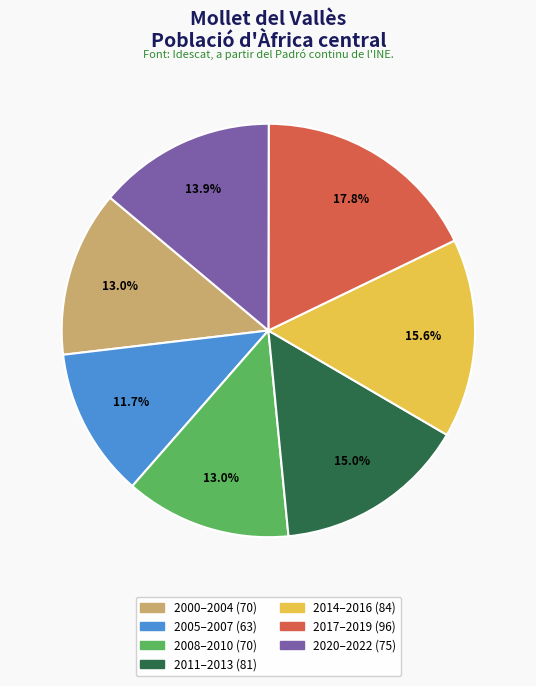

Is there a majority slice in this chart?

No